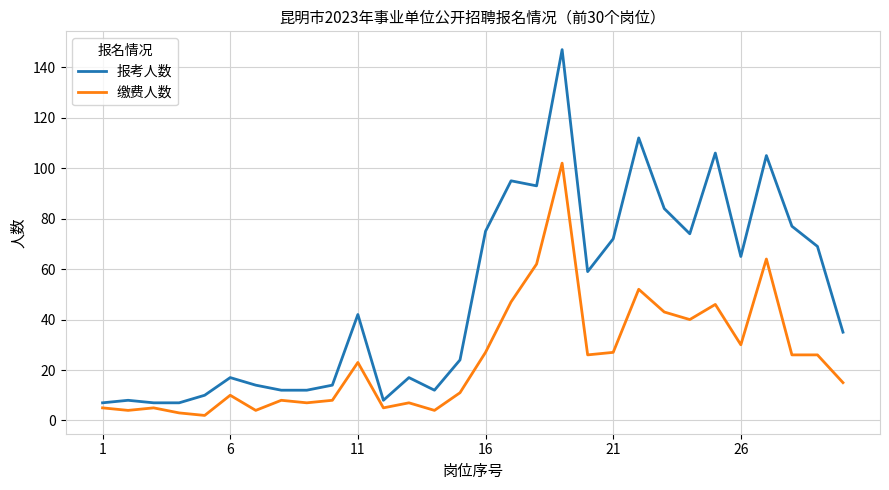

At how many categories does at least one series exceed 6?

30